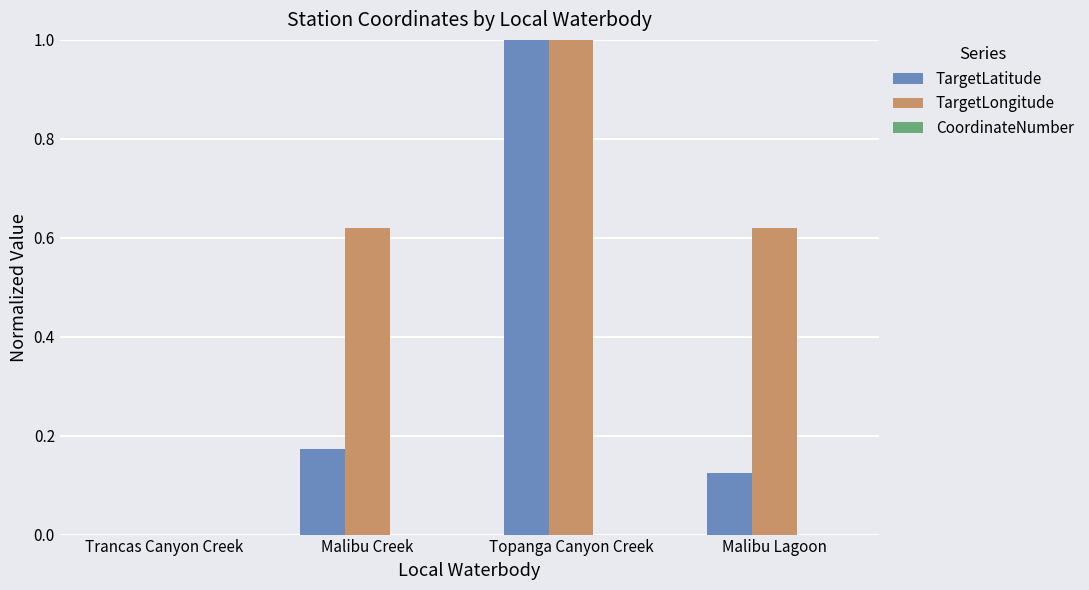

What is the maximum value for TargetLatitude?

1.0